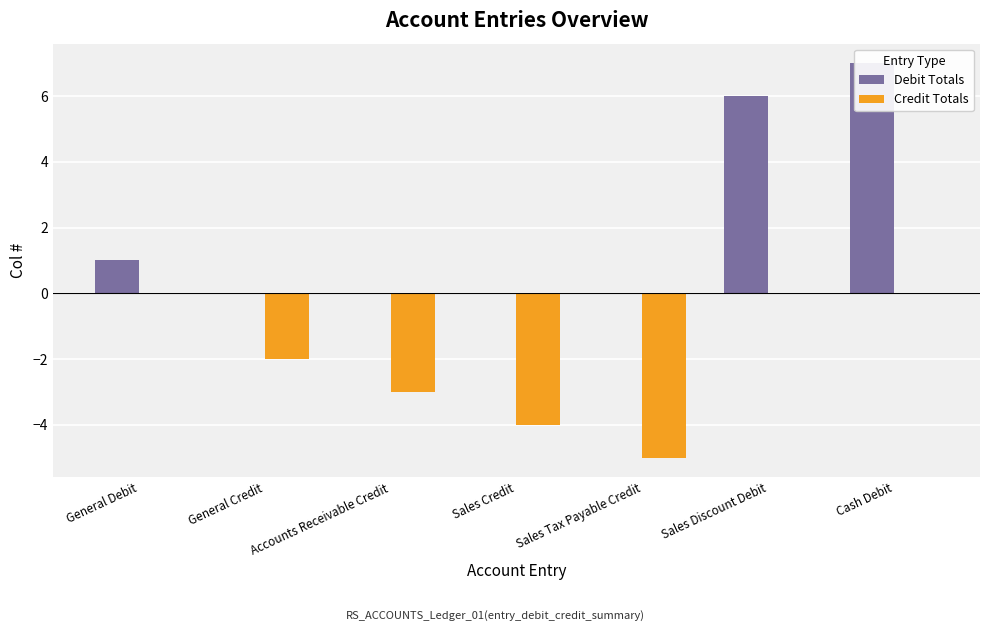

What position from the right is Sales Credit?

4